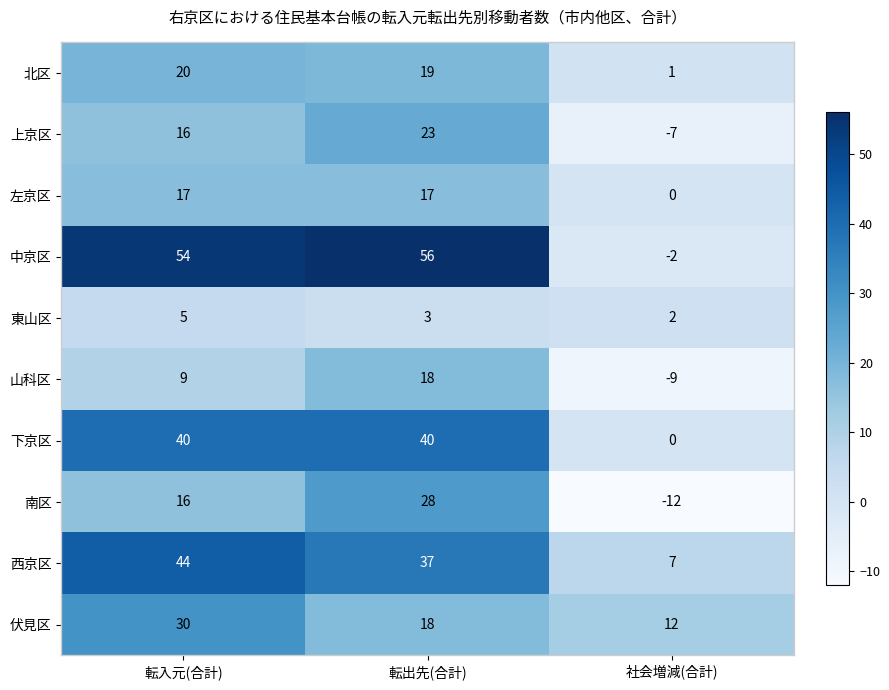

How many data points does each series have?

3